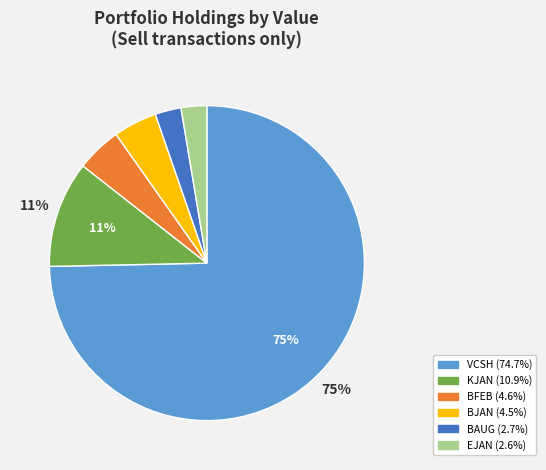

Is there any slice that represents more than half of the pie?

Yes